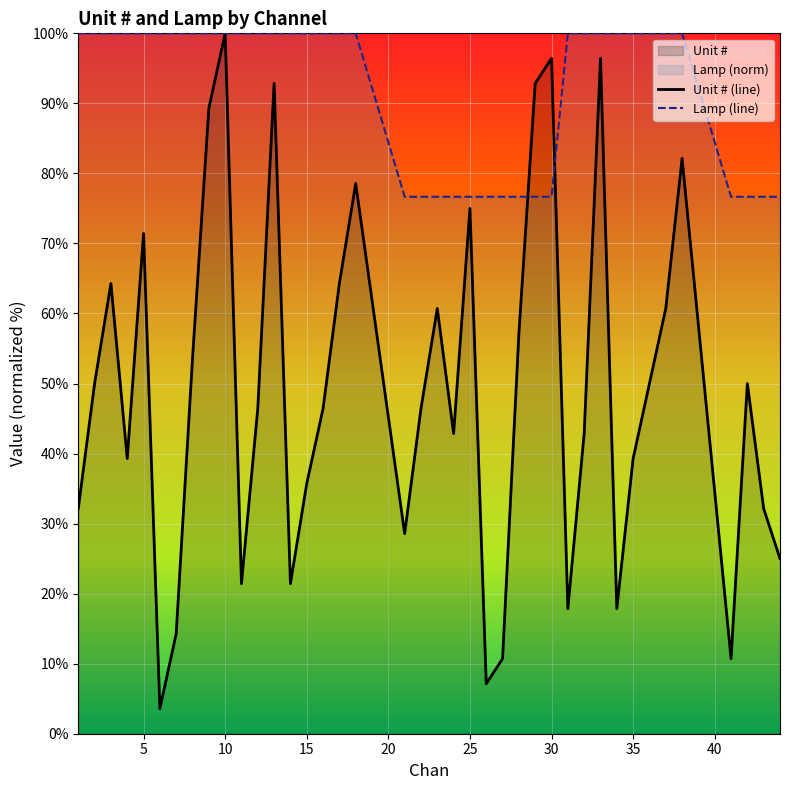

Where does the Unit # series first go above 46?

2